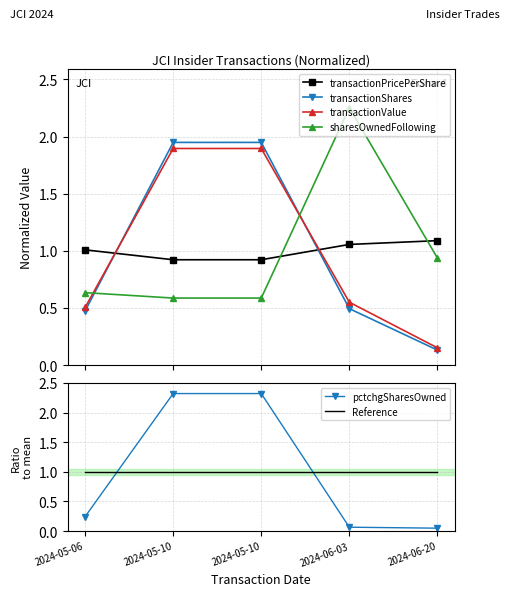

What is the label of the 4th point from the right?

2024-05-10